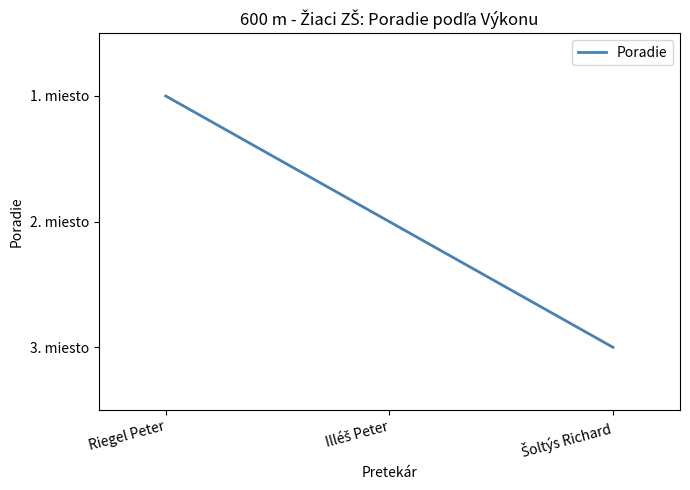

Does the chart have visible grid lines?

No